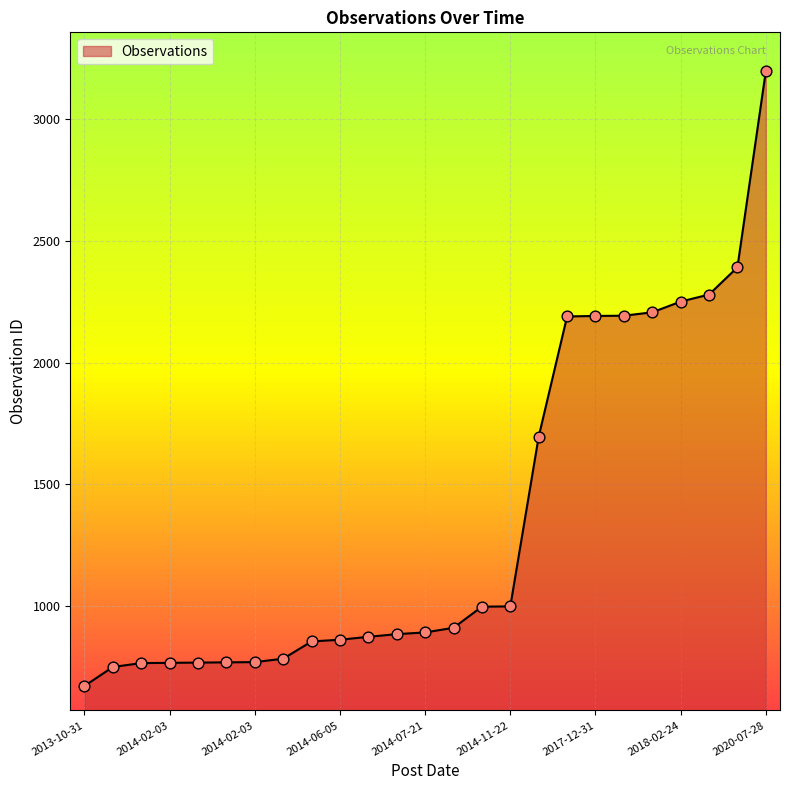

What is the minimum value shown in the chart?

671